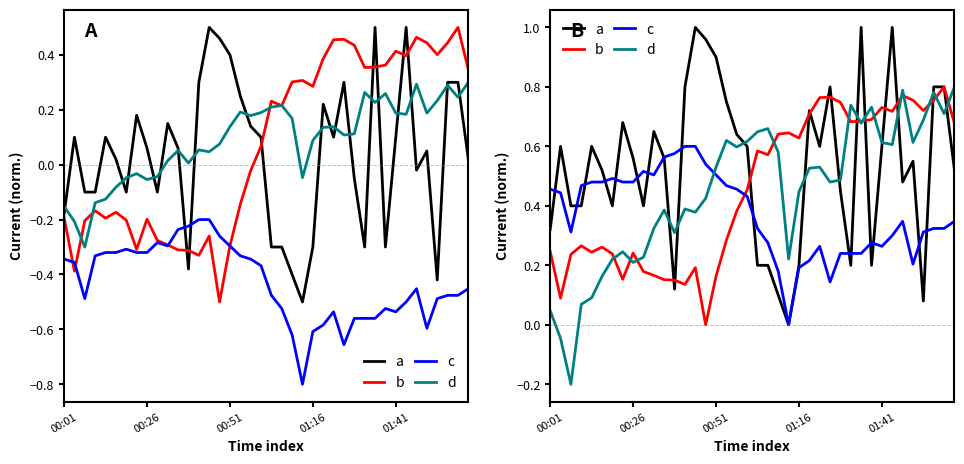

How many intersections are there between b and c?

1